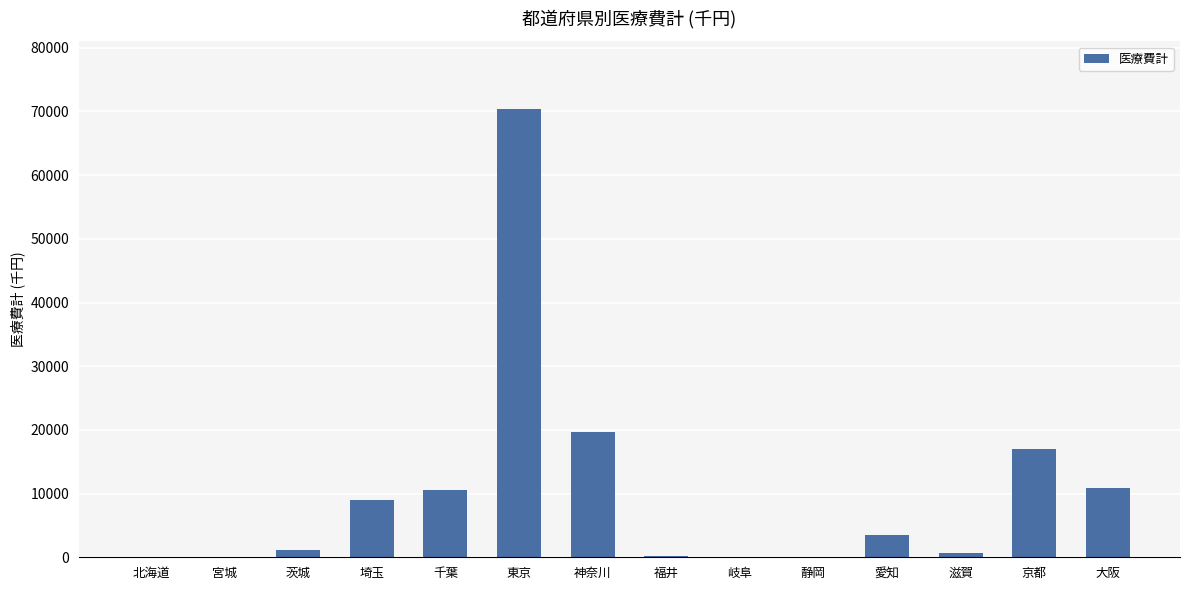

Count the number of values greater than 3479.

7